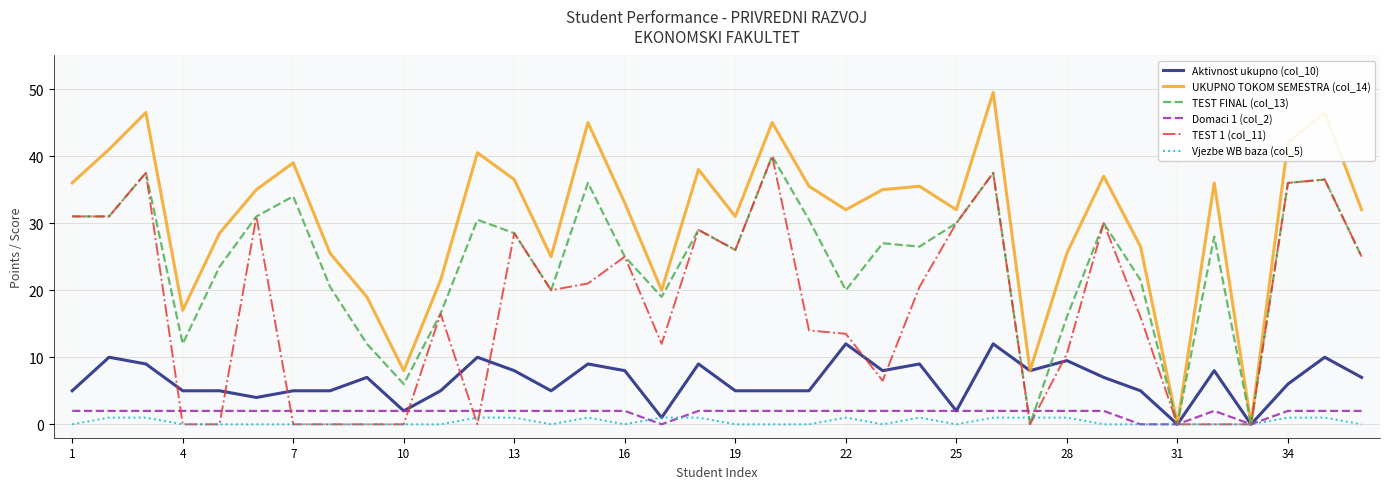

True or false: Aktivnost ukupno (col_10) has more than 0 points higher than both neighbors.

True